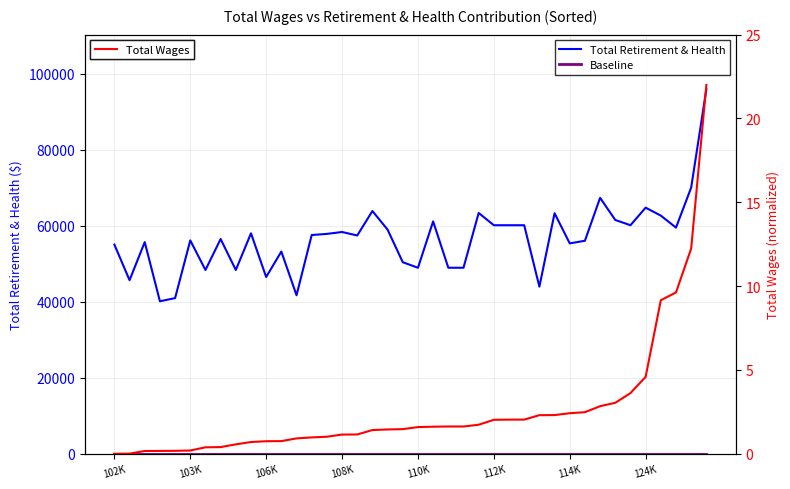

Which series changed the most between 19 and 30?

Total Retirement & Health